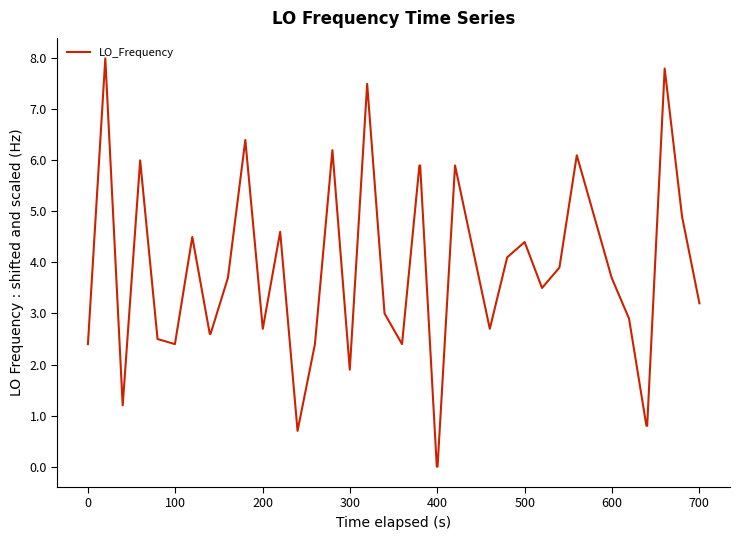

What is the sum of all values?

149.4